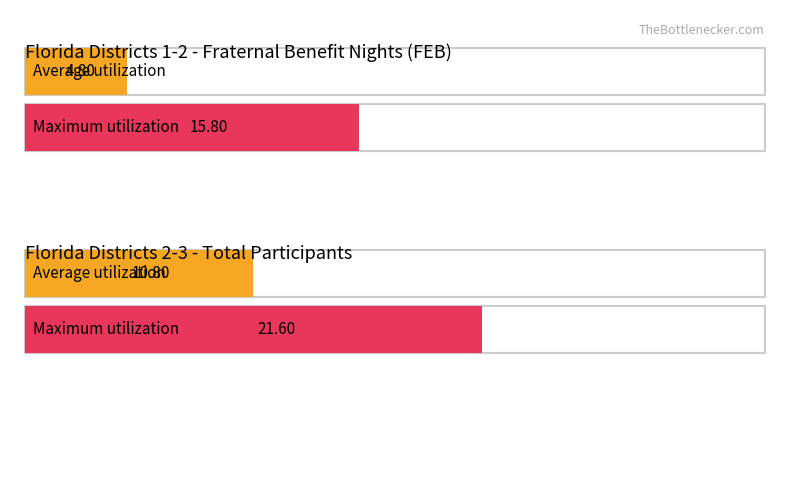

Which series has the largest total across all categories?

Maximum utilization